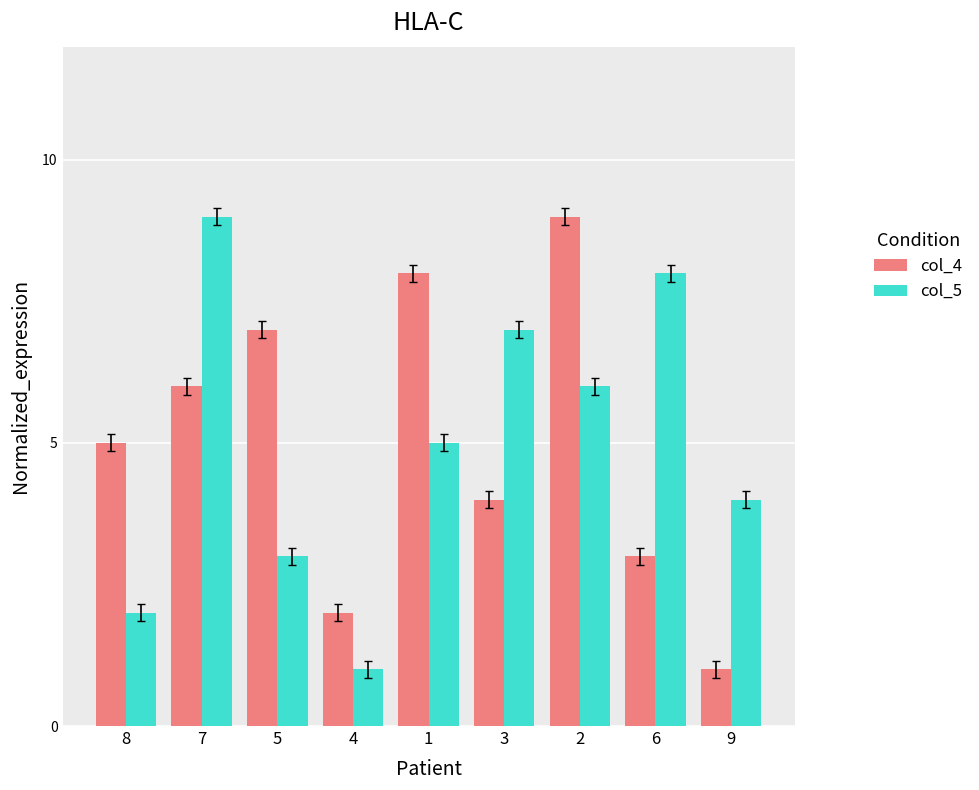

True or false: col_5 has a value of 4 at 9.

True